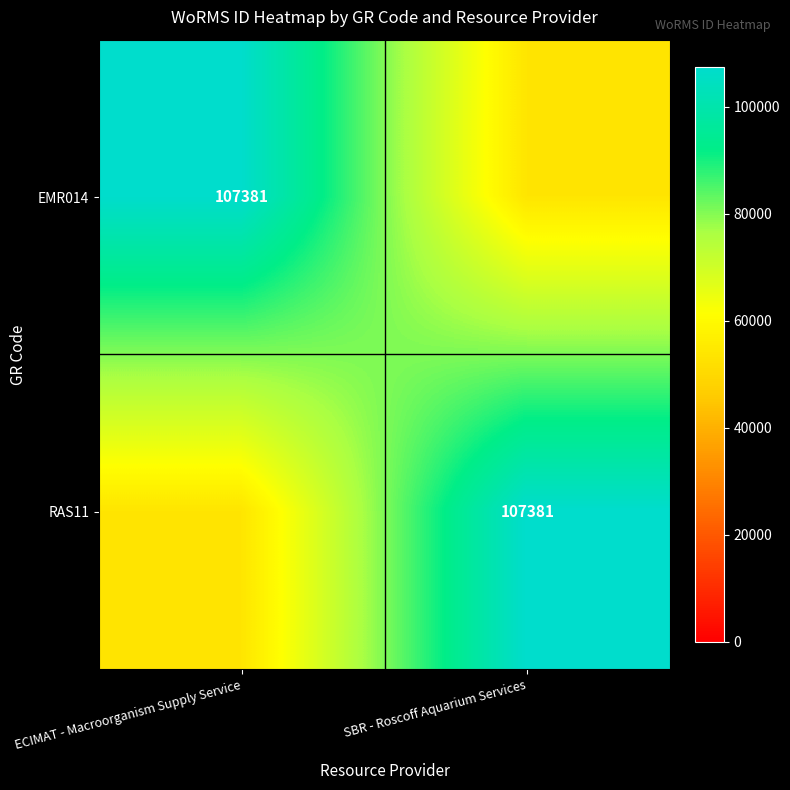

Is it true that RAS11 equals 107381 at SBR - Roscoff Aquarium Services?

True